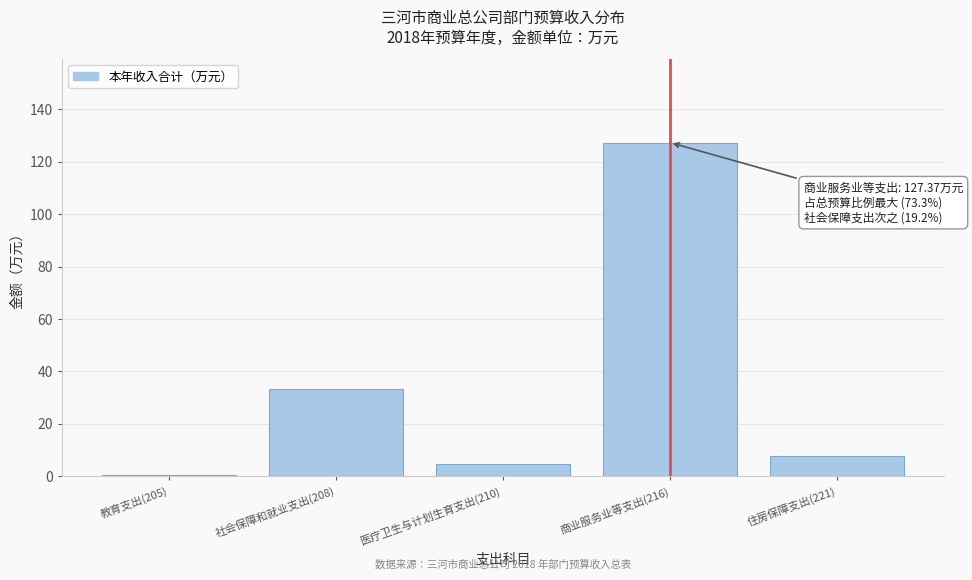

Reading left to right, transcribe all the data shown in this chart.

教育支出(205)=0.4	社会保障和就业支出(208)=33.4	医疗卫生与计划生育支出(210)=4.7	商业服务业等支出(216)=127.4	住房保障支出(221)=7.8